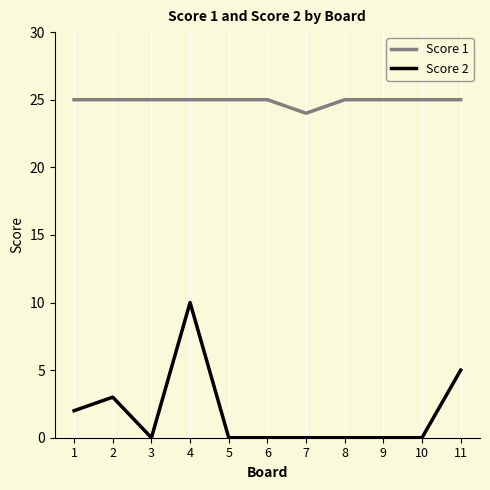

True or false: Score 1 and Score 2 intersect in this chart.

False